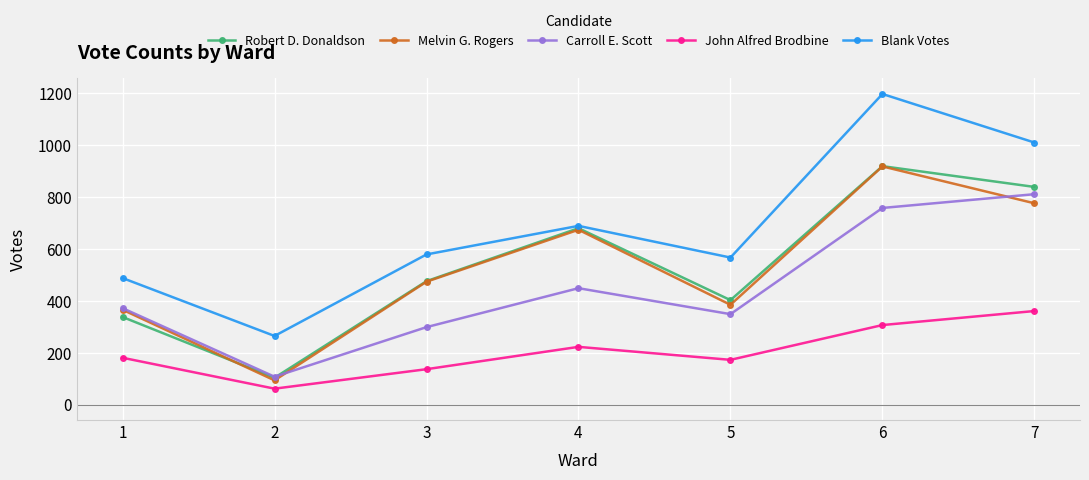

What is the greatest value displayed?

1196